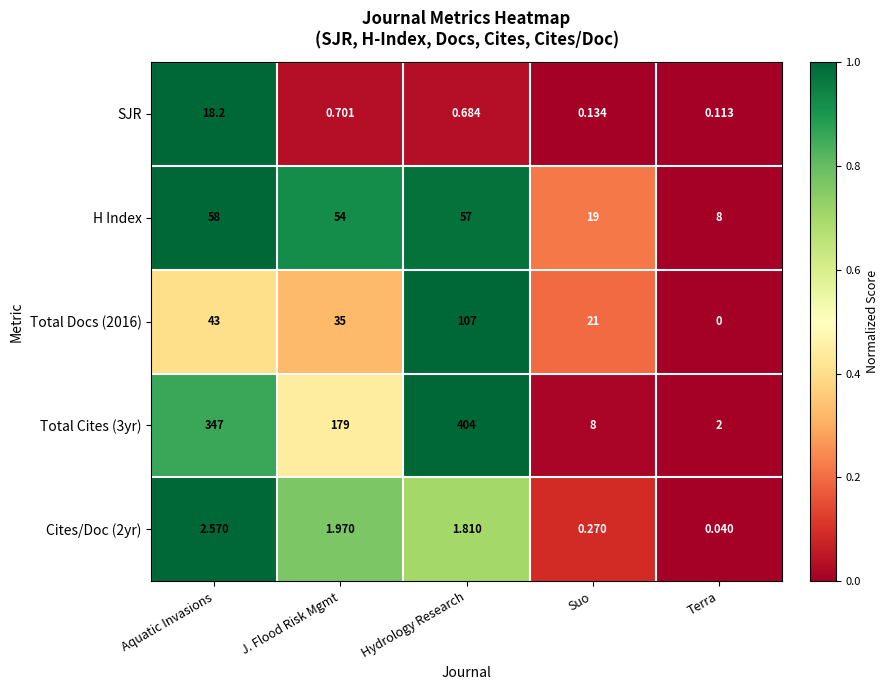

Which series has the widest spread of values?

Total Cites (3yr)